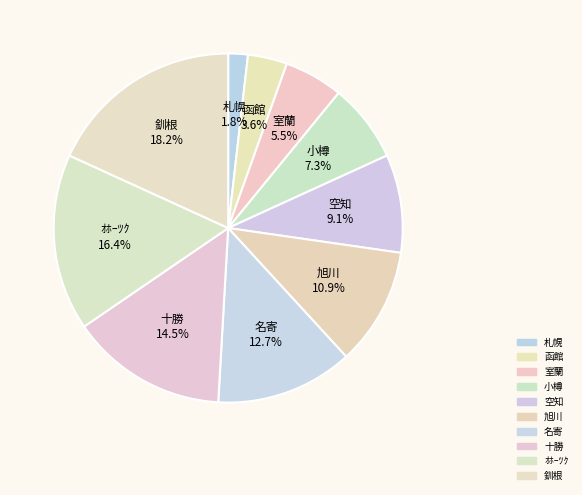

Between 名寄 and 釧根, which is larger?

釧根